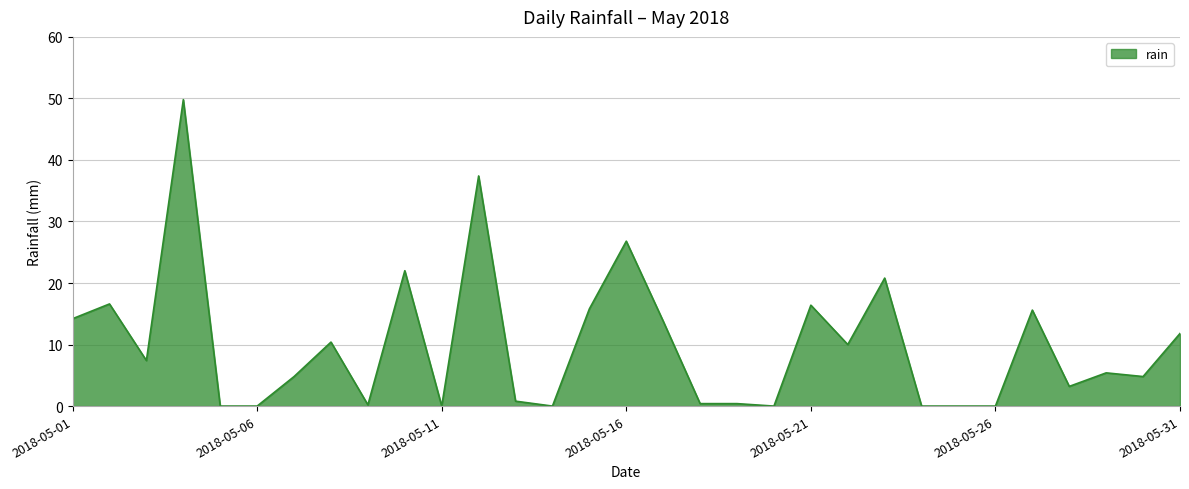

Is this an area chart (filled region under the line)?

Yes